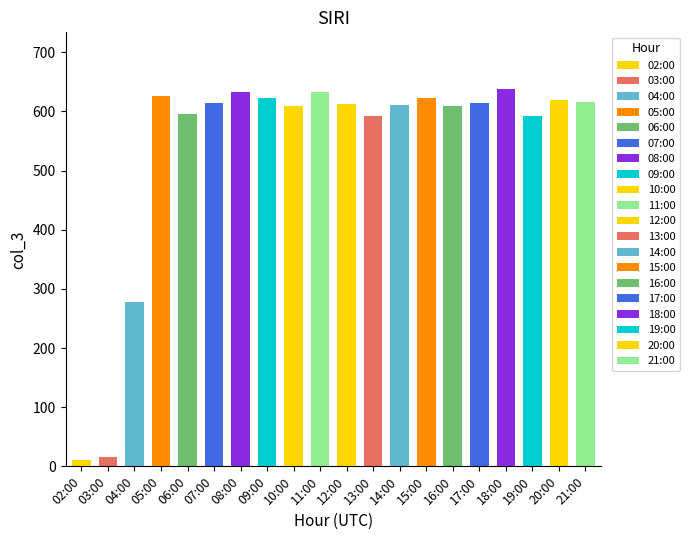

What is the ratio of the value at 20:00 to the value at 06:00?

1.0